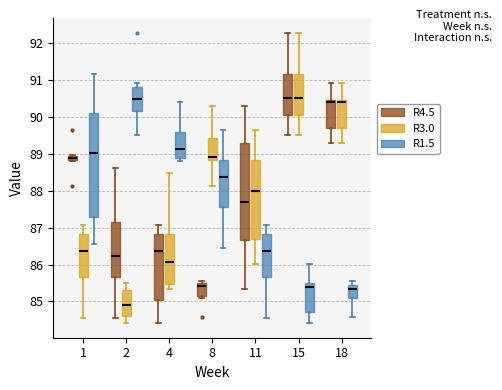

Comparing the boxes themselves (not the whiskers), which one is the tallest?

1 (R1.5)